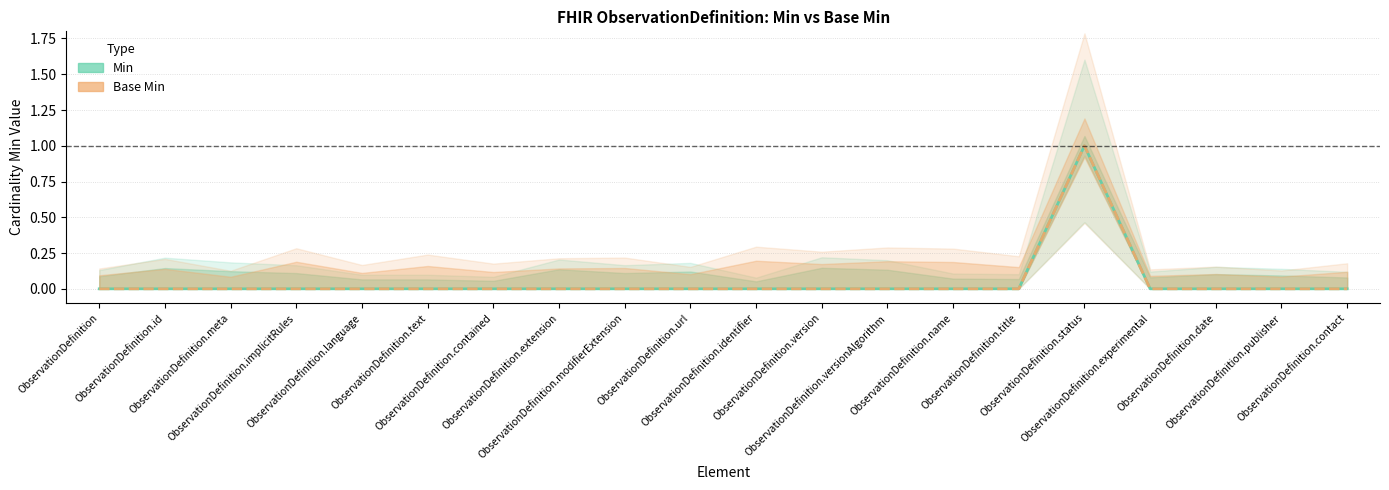

Is it true that Base Min equals 1 at ObservationDefinition.status?

True